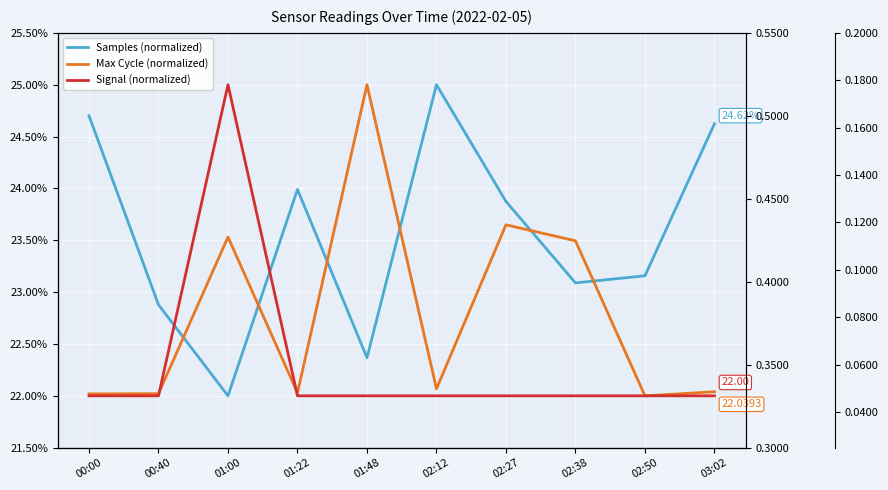

At how many categories does at least one series exceed 22?

10